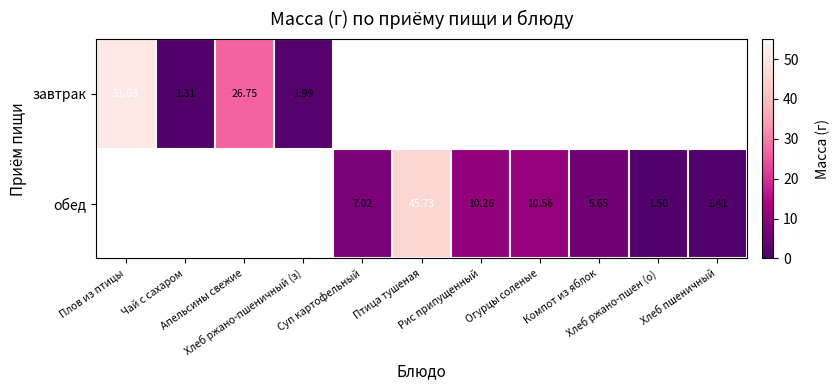

Which has a higher value, Хлеб пшеничный or Хлеб ржано-пшеничный (з)?

Хлеб ржано-пшеничный (з)